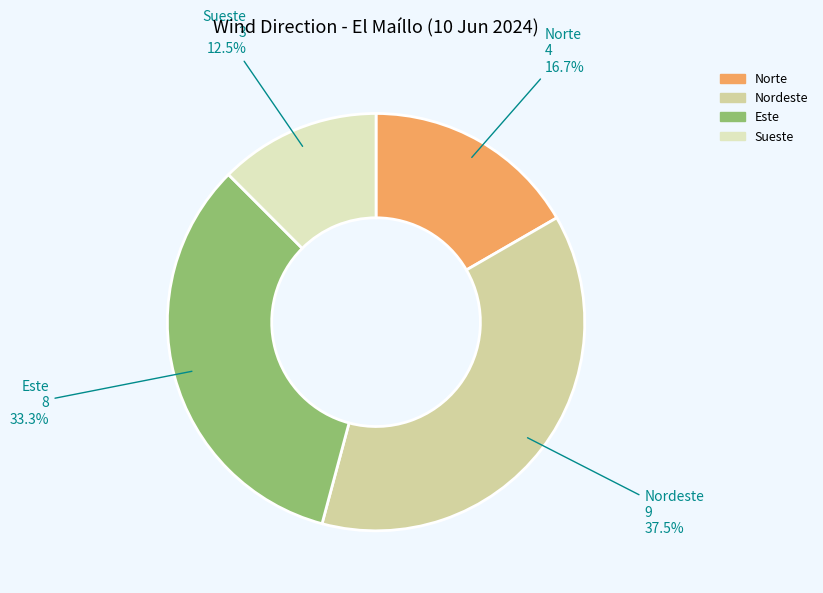

To the nearest percent, what is the average slice percentage?

25%